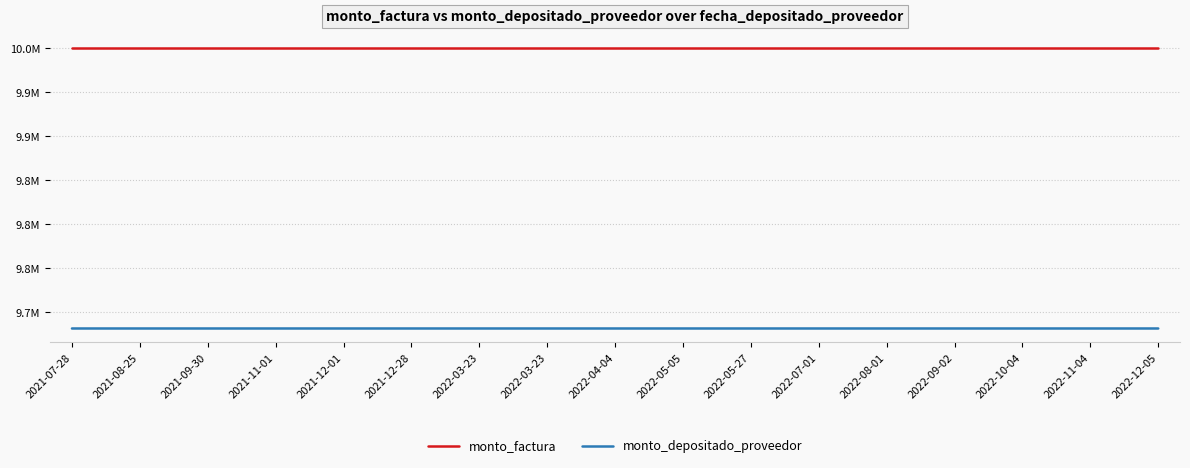

What are all the series names shown in the legend?

monto_factura, monto_depositado_proveedor